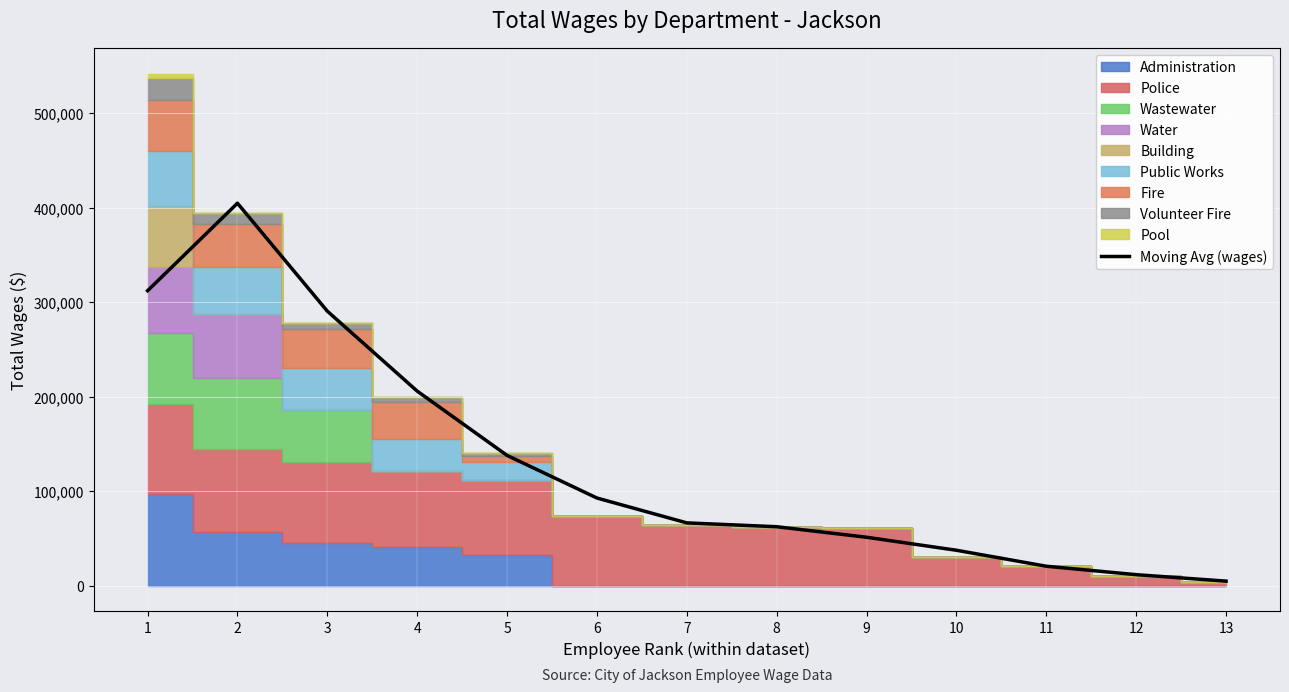

Reading left to right, extract all data points from this chart.

1=312187.3	2=404822.3	3=290589.0	4=205975.7	5=137918.3	6=92848.0	7=66546.7	8=62478.3	9=51331.3	10=37576.3	11=20665.3	12=11740.3	13=4912.0